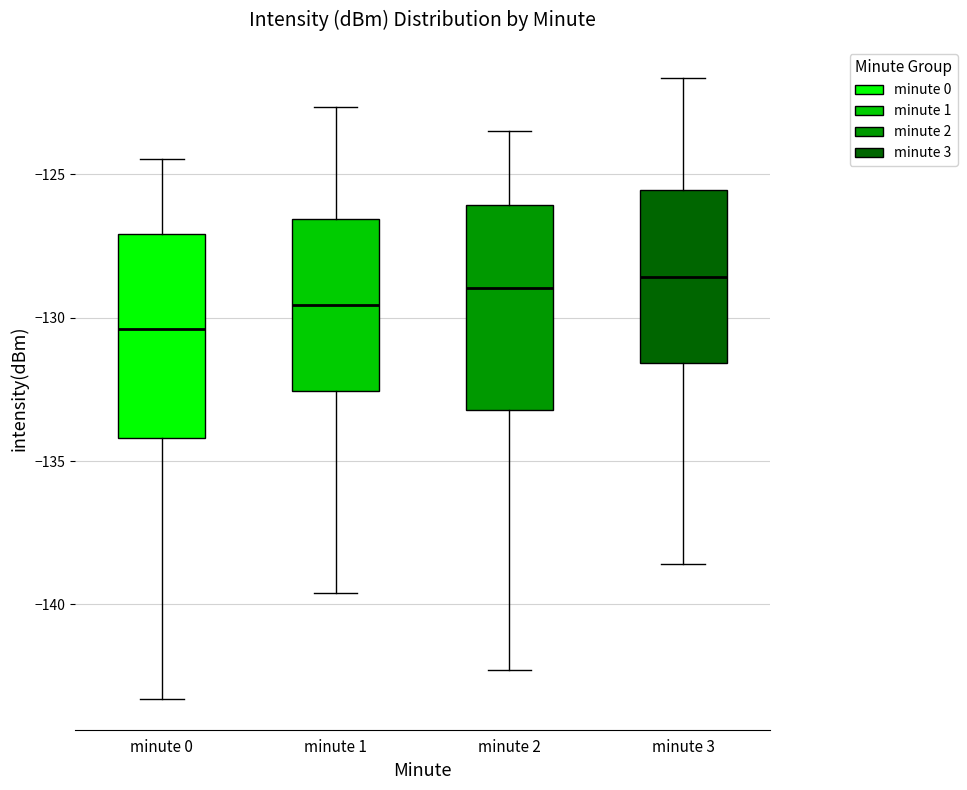

Reading left to right, read every box against the y-axis: the position of its median line, the range the box covers, and the ends of its whiskers. The values are not printed on the chart, so give them approximately, as read against the axis.

minute 0: median -130.5, box -134.0 to -127.0, whiskers -143.5 to -124.5
minute 1: median -129.5, box -132.5 to -126.5, whiskers -139.5 to -122.5
minute 2: median -129.0, box -133.0 to -126.0, whiskers -142.5 to -123.5
minute 3: median -128.5, box -131.5 to -125.5, whiskers -138.5 to -121.5